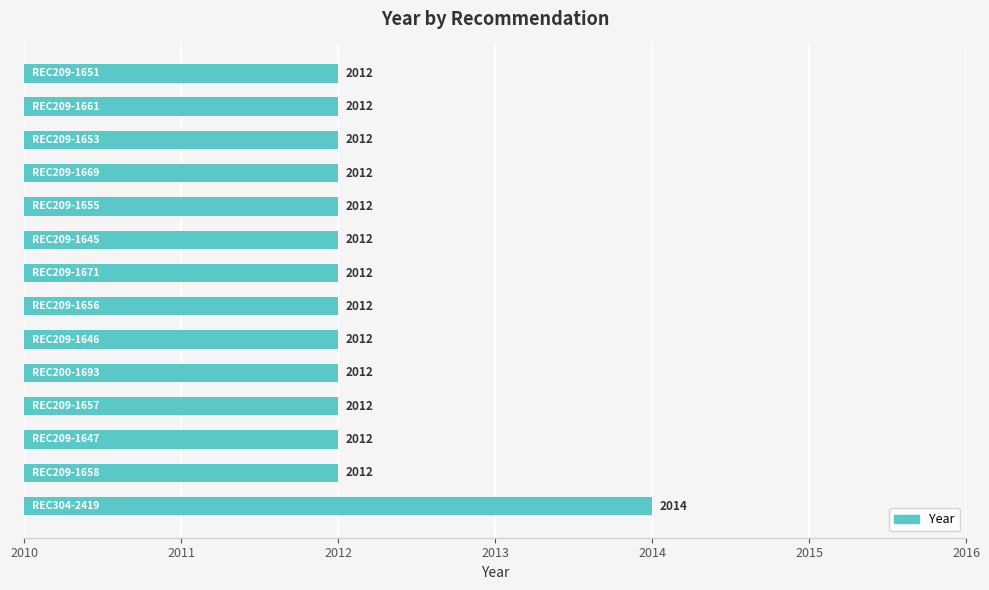

How many values are between 2012 and 2013?

13